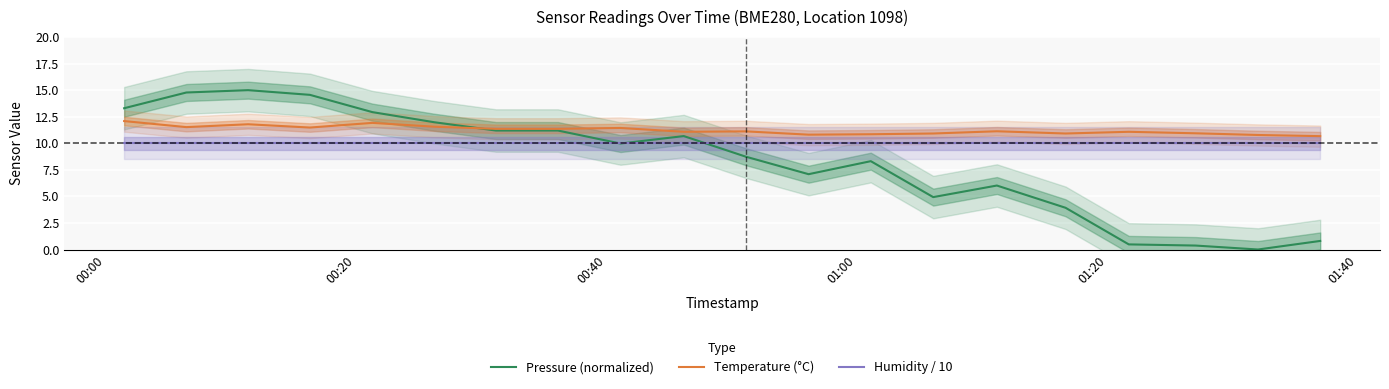

Reading left to right, extract all data points from this chart.

Pressure (normalized): 13.3	14.8	15.0	14.6	12.9	12.0	11.2	11.2	10.0	10.7	8.7	7.1	8.3	4.9	6.0	3.9	0.5	0.4	0.0	0.8
Temperature (°C): 12.1	11.5	11.8	11.5	11.9	11.6	11.4	11.4	11.4	11.1	11.1	10.8	10.8	10.9	11.1	10.9	11.1	10.9	10.8	10.7
Humidity / 10: 10.0	10.0	10.0	10.0	10.0	10.0	10.0	10.0	10.0	10.0	10.0	10.0	10.0	10.0	10.0	10.0	10.0	10.0	10.0	10.0